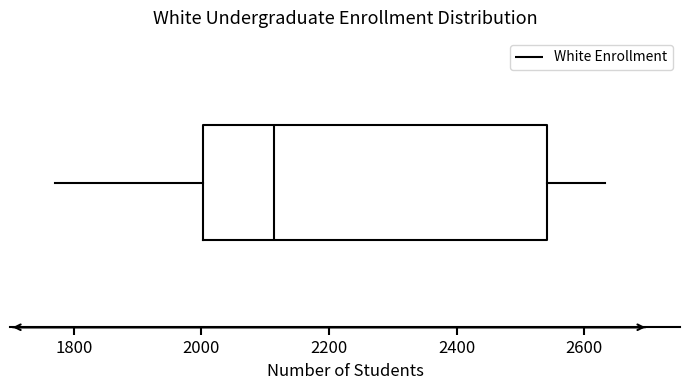

Transcribe this box plot: give where the median line is, the range the box spans, and where the two whiskers end, as read against the x-axis. The values are not printed on the chart, so give them approximately, as read against the axis.

median 2120, box 2000 to 2540, whiskers 1780 to 2640